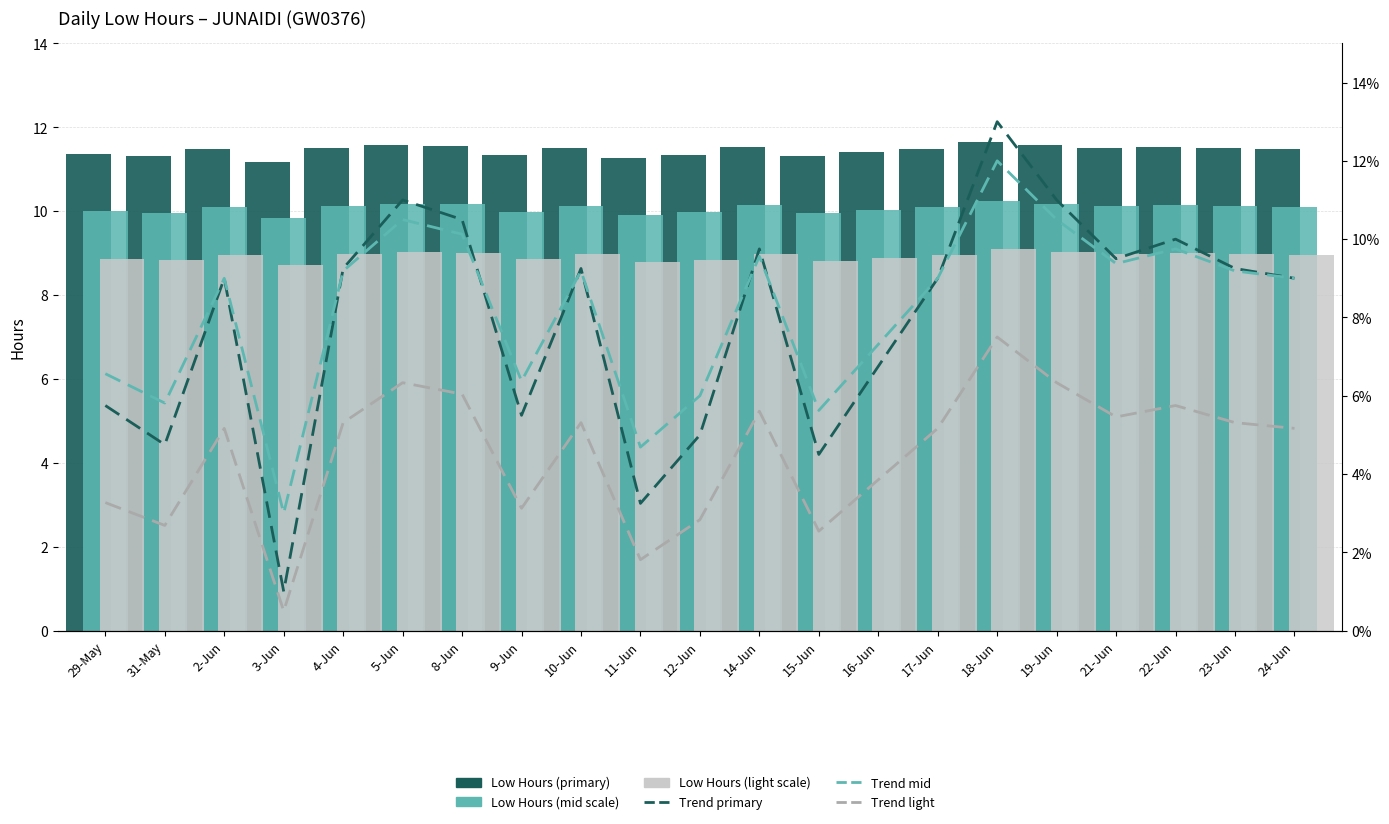

At how many categories does at least one series exceed 7?

21